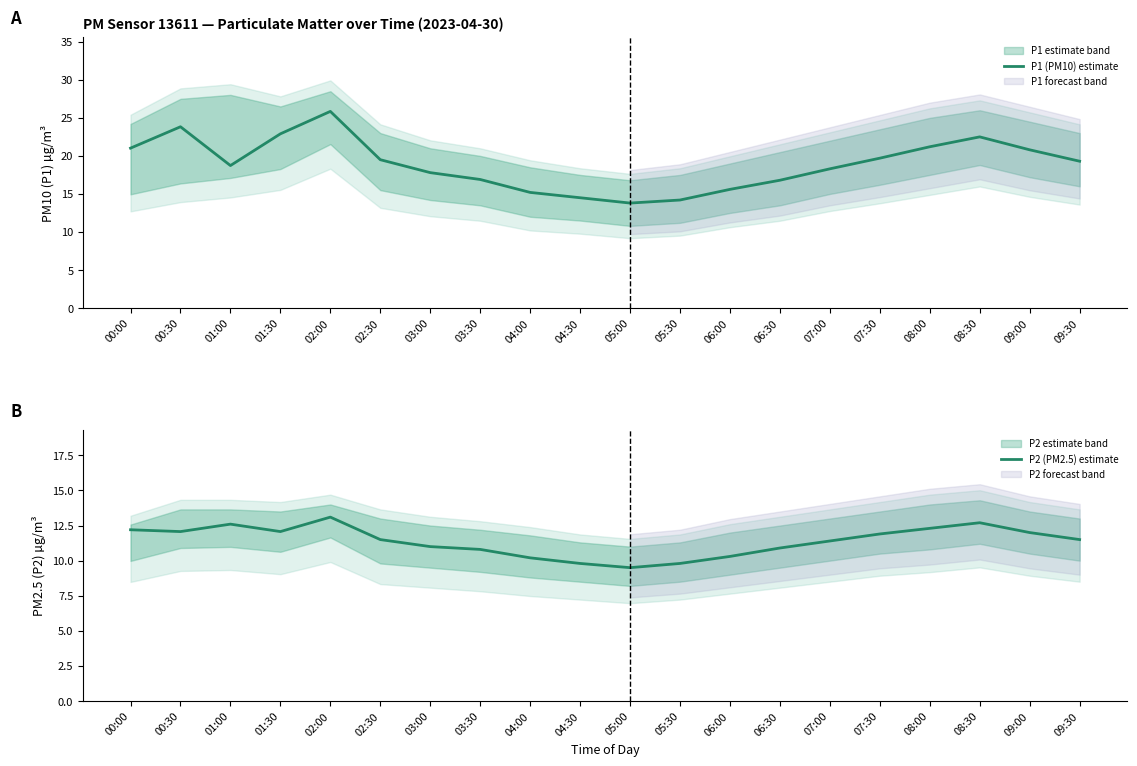

Where does the P2 (PM2.5) estimate series first go above 11?

00:00